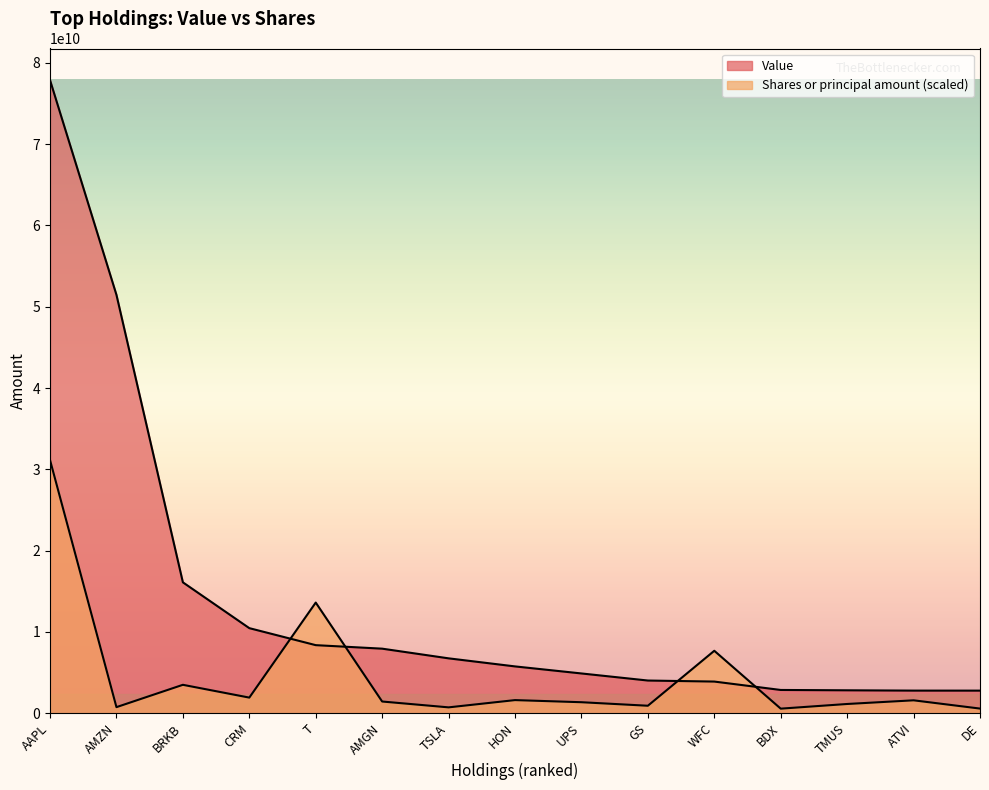

What is the total value across all series at ATVI?

4386815043.7